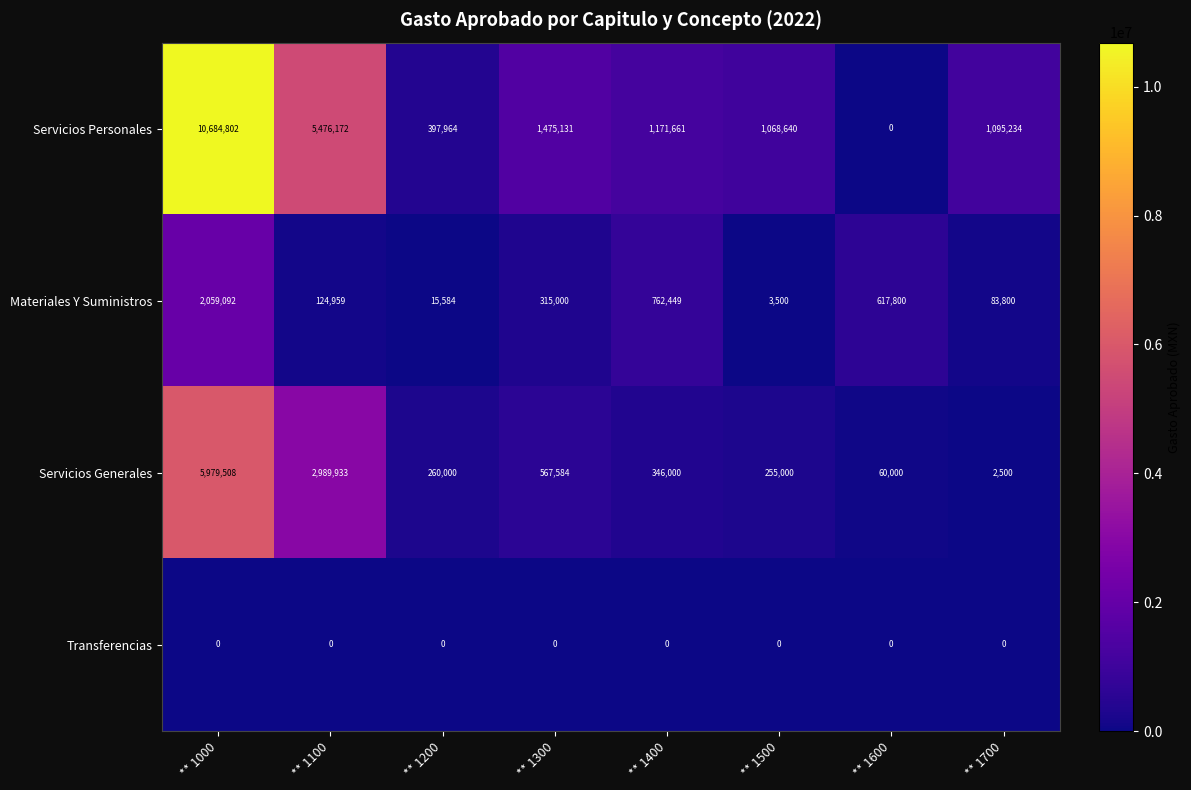

Rank the series by their maximum value, from highest to lowest.

Servicios Personales, Servicios Generales, Materiales Y Suministros, Transferencias